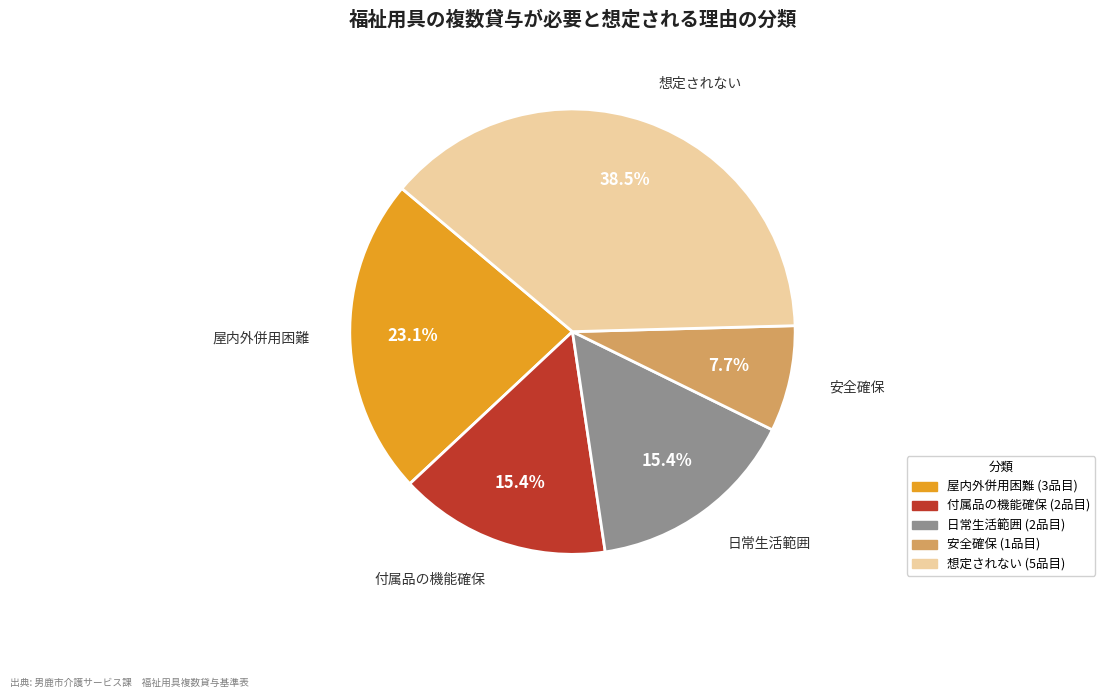

Does any single category account for the majority?

No